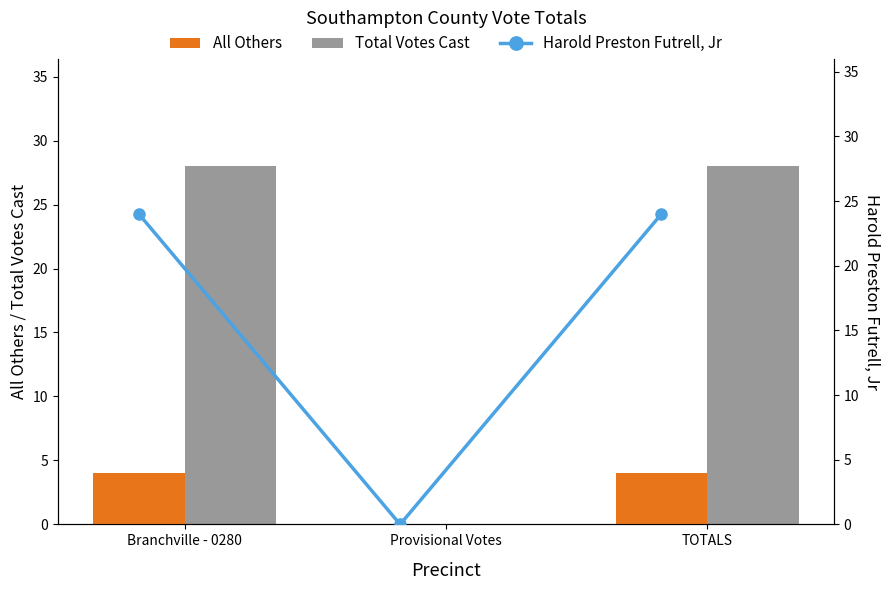

What are all the series names shown in the legend?

All Others, Total Votes Cast, Harold Preston Futrell, Jr